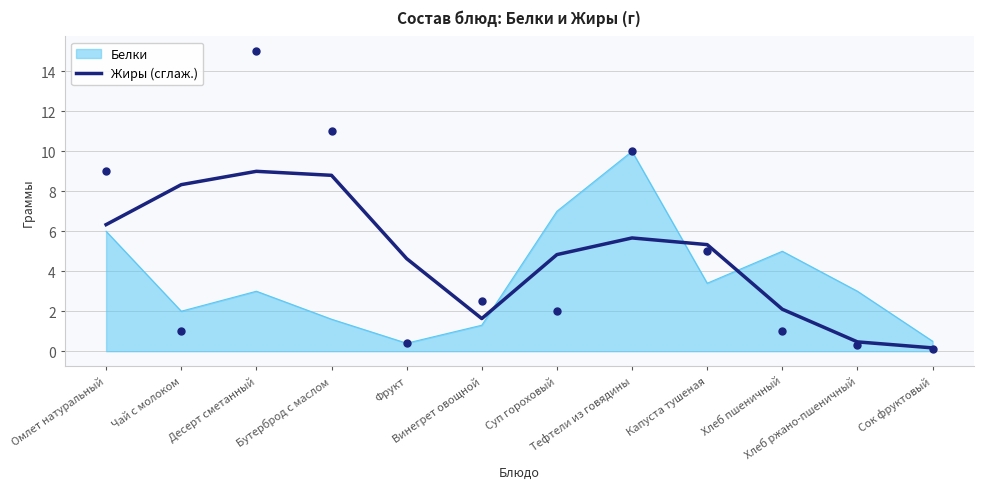

Approximately how many times larger is the value at Бутерброд с маслом compared to Чай с молоком?

1.1